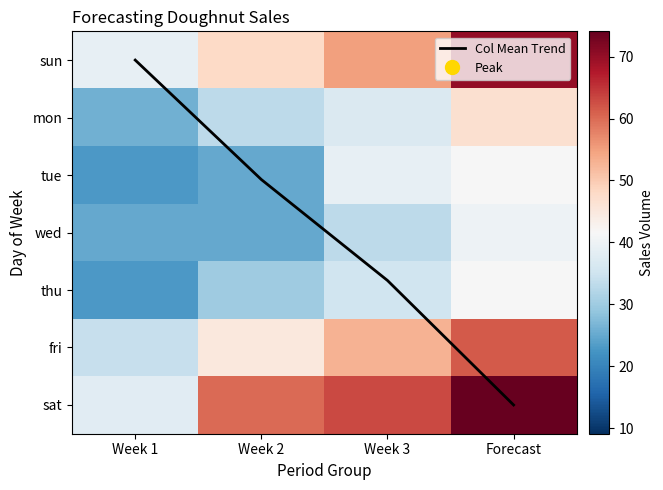

What is the maximum value shown in the chart?

74.1